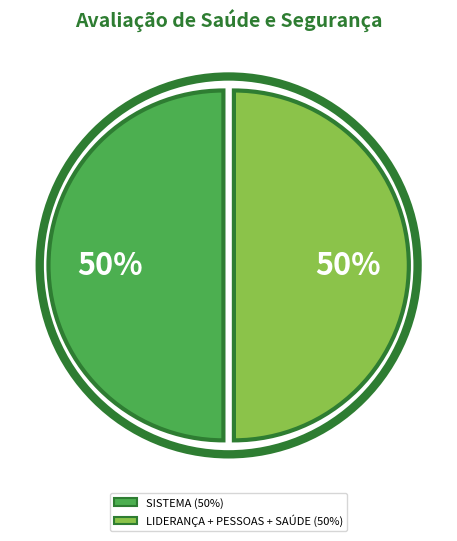

To the nearest percent, what is the average slice percentage?

50%